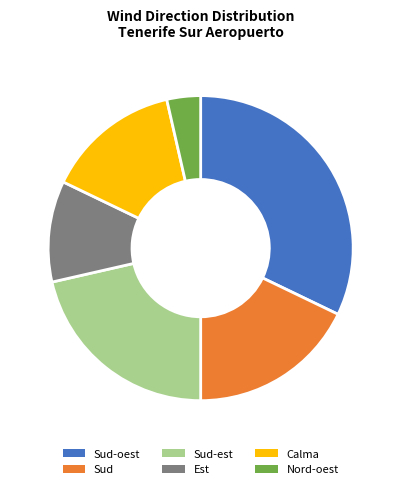

Do Sud-est and Nord-oest together represent more than half of the pie?

No